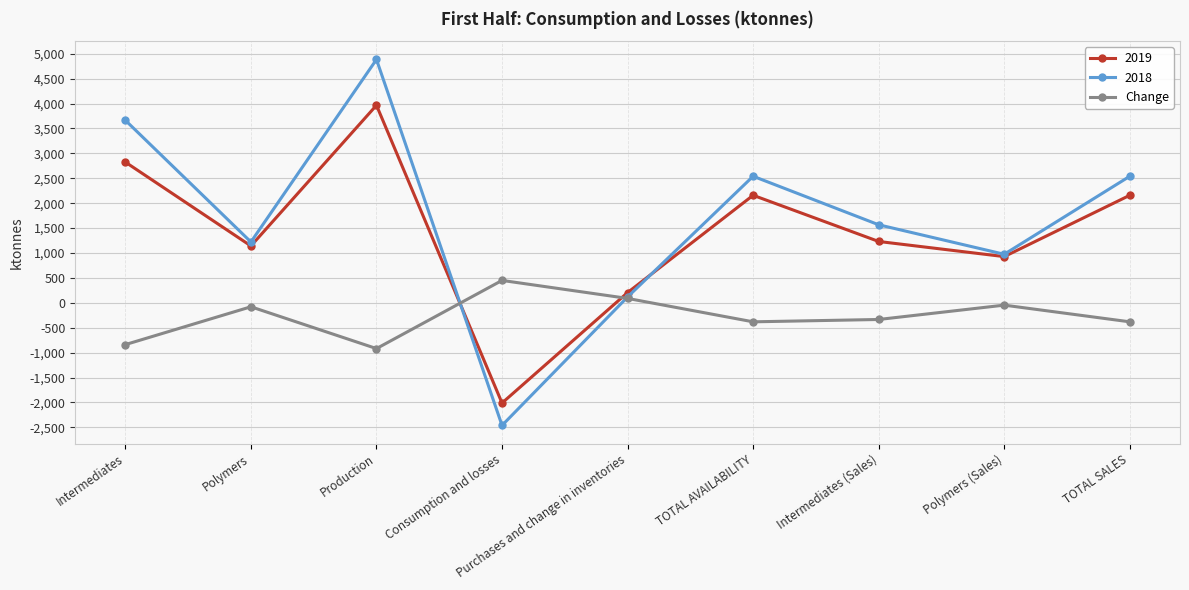

Which series has the widest spread of values?

2018